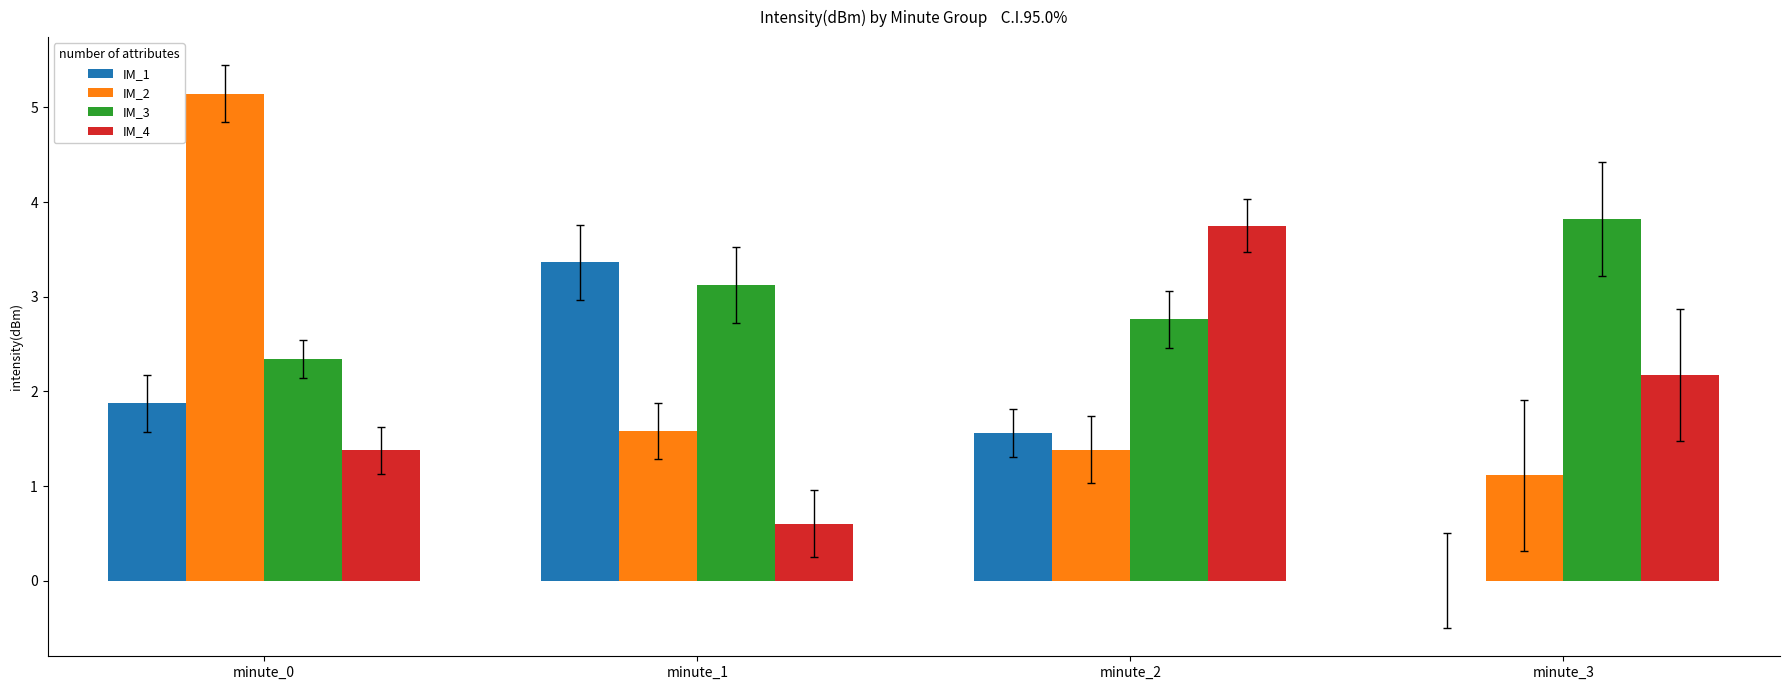

Where does the IM_4 series first go above 2?

minute_2